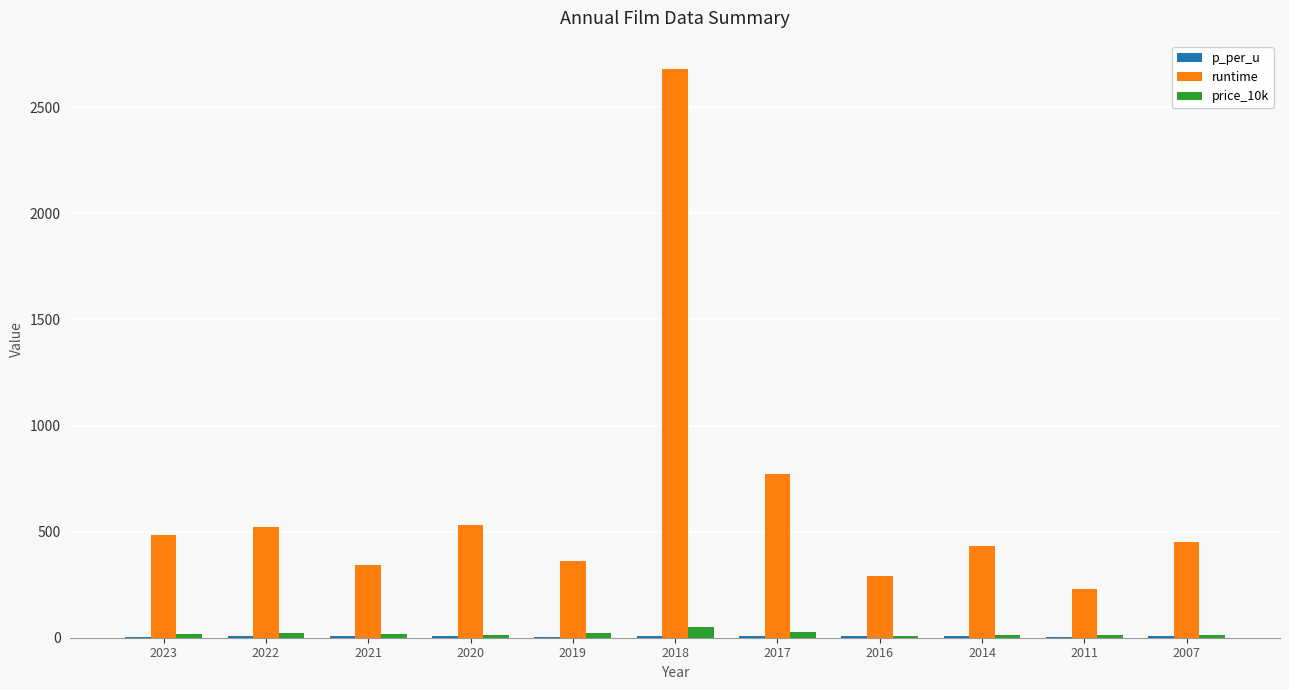

Between 2021 and 2014, which series saw the biggest shift?

runtime